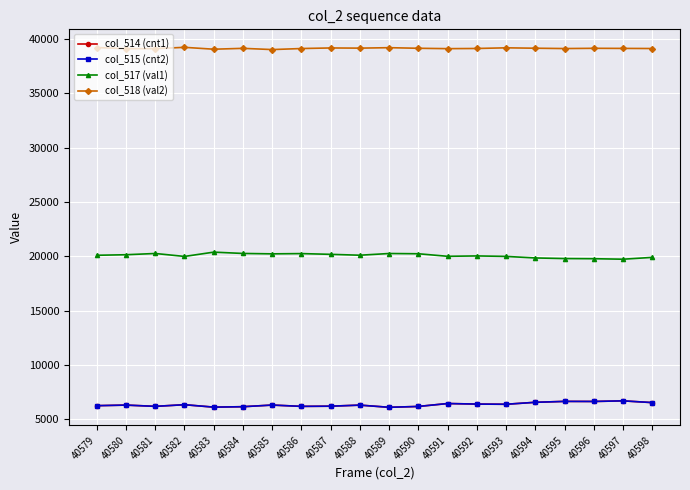

At how many categories does at least one series exceed 26523?

20